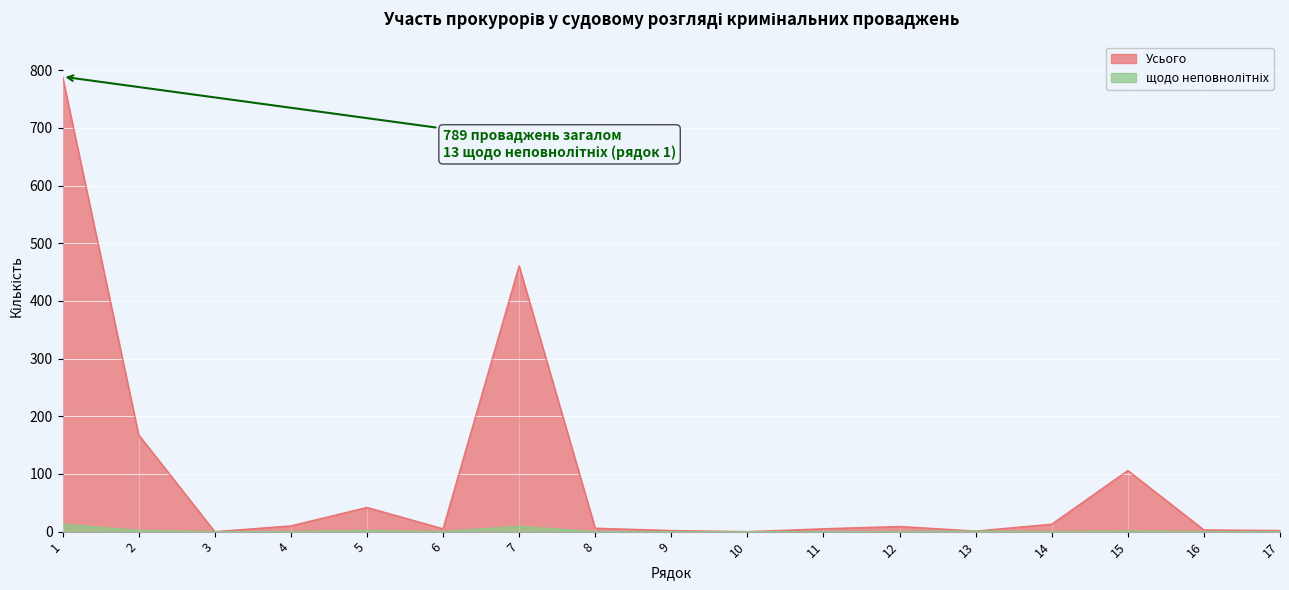

How many lines are shown in the chart?

2